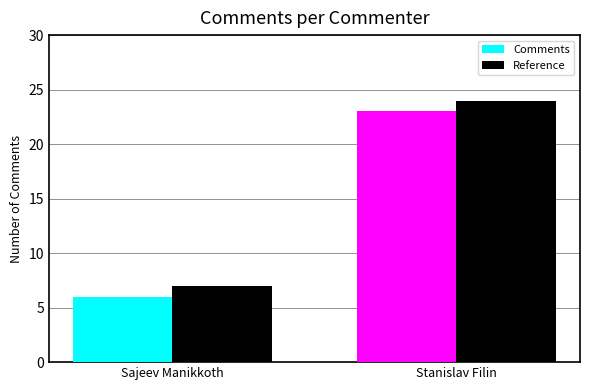

What are all the series names shown in the legend?

Comments, Reference